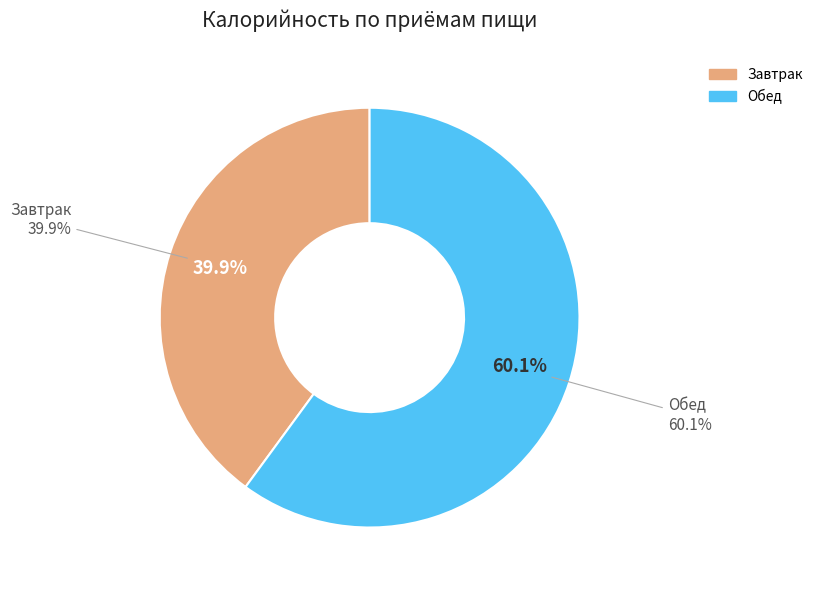

Count the number of slices in the pie.

2